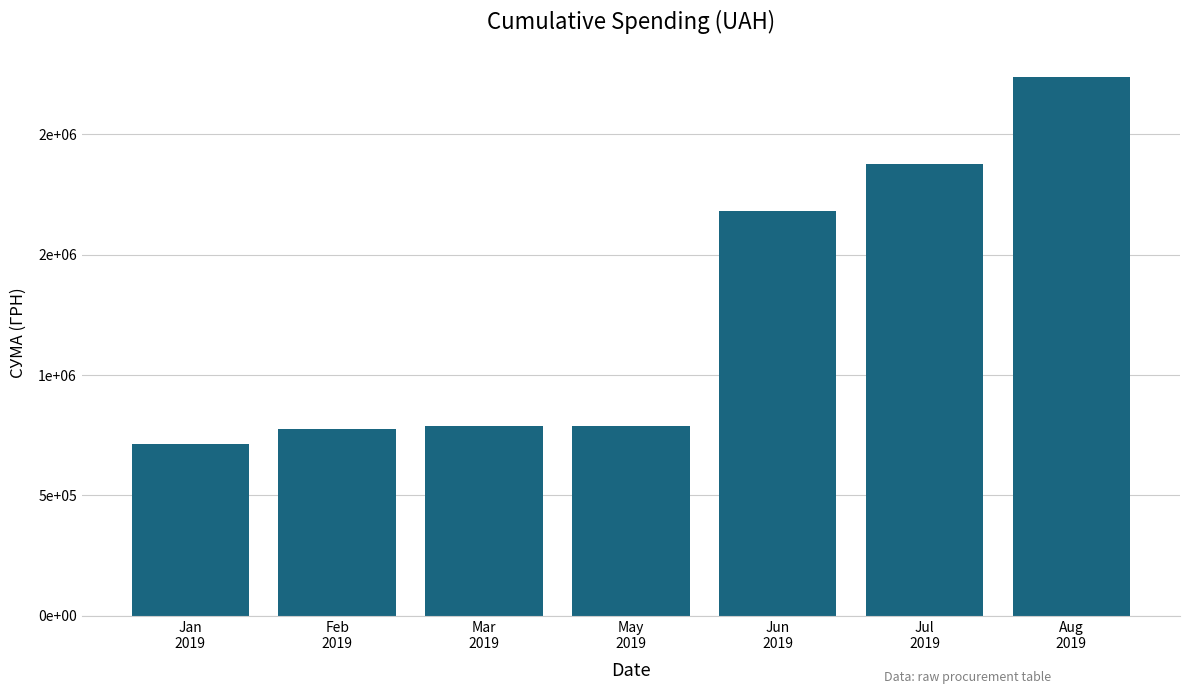

What is the label of the 4th bar from the right?

May
2019